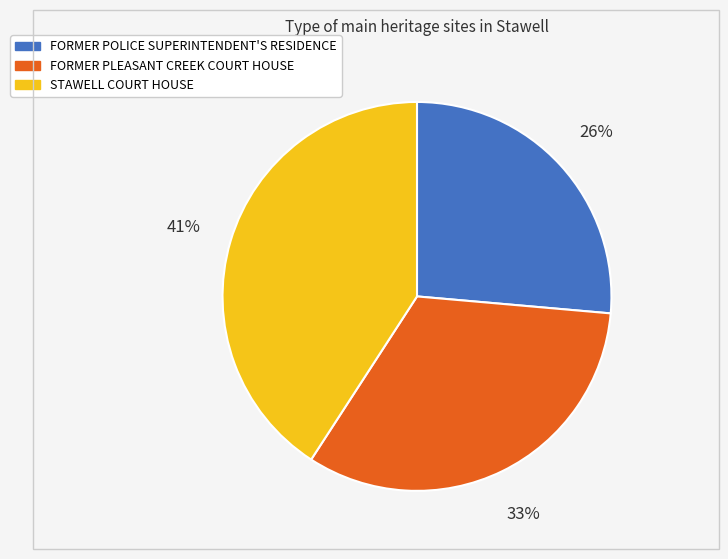

Is it true that FORMER PLEASANT CREEK COURT HOUSE is 33% of the pie?

True